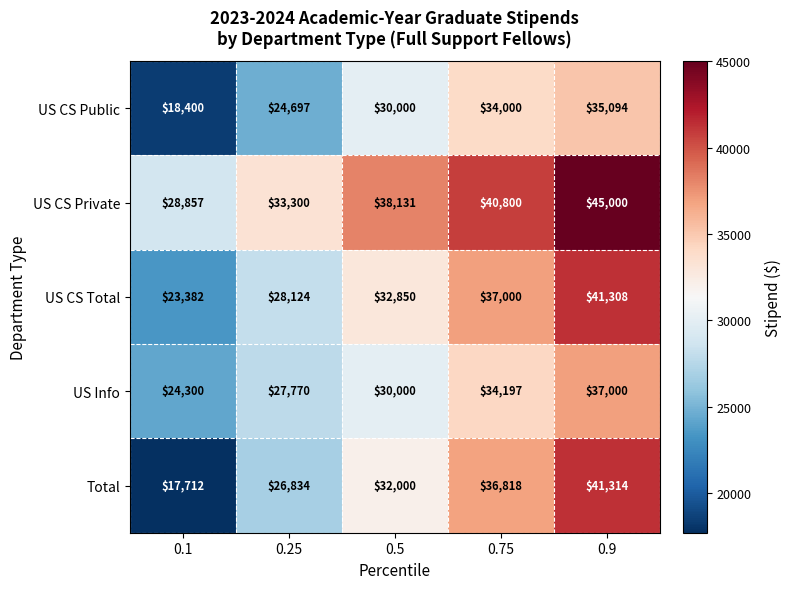

Reading left to right, what are all the values shown in this chart?

US CS Public: 0.1=18400	0.25=24697	0.5=30000	0.75=34000	0.9=35094
US CS Private: 0.1=28857	0.25=33300	0.5=38131	0.75=40800	0.9=45000
US CS Total: 0.1=23382	0.25=28124	0.5=32850	0.75=37000	0.9=41308
US Info: 0.1=24300	0.25=27770	0.5=30000	0.75=34197	0.9=37000
Total: 0.1=17712	0.25=26834	0.5=32000	0.75=36818	0.9=41314